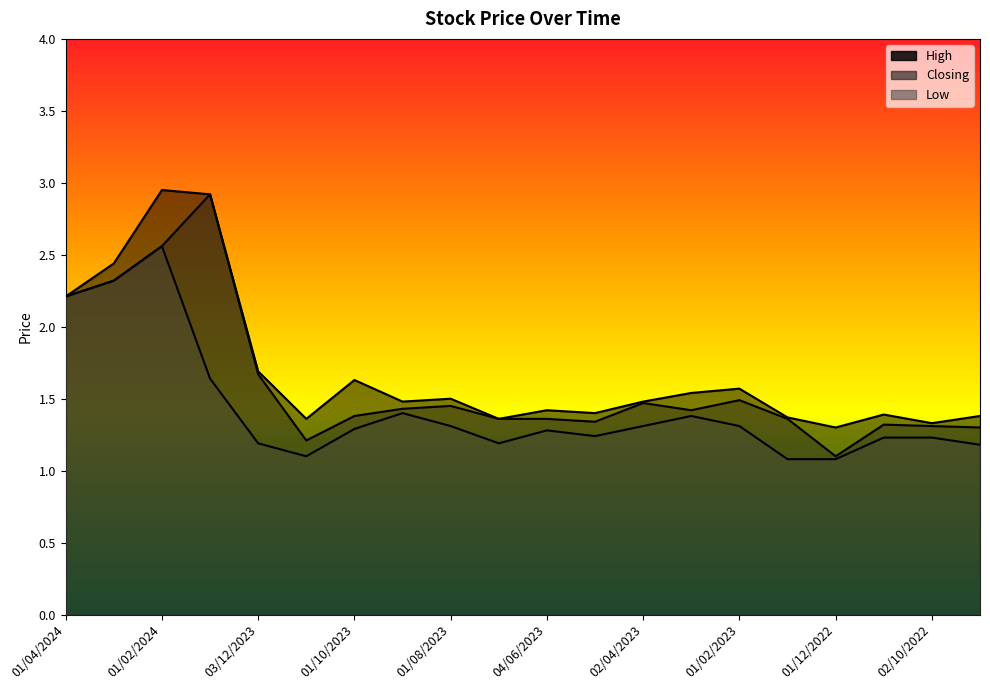

Is the value of High at 02/07/2023 greater than the value of Closing at 02/04/2023?

No